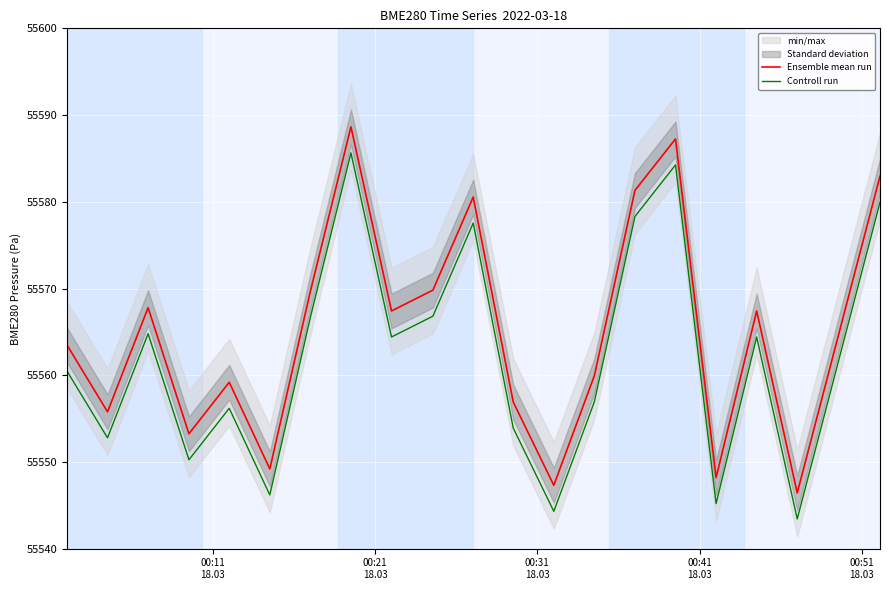

What is the minimum value for Controll run?

55543.4